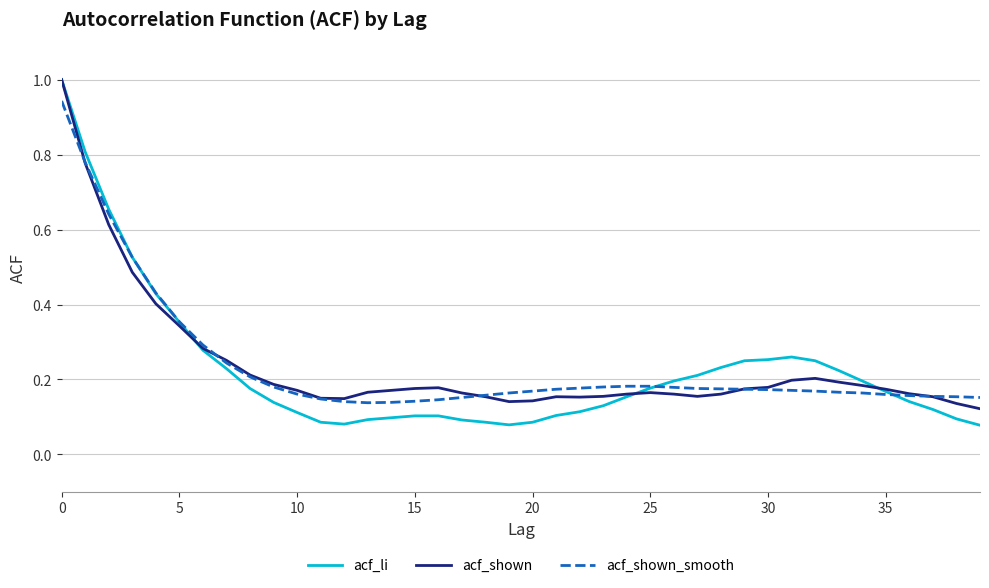

True or false: acf_shown has more than 1 interior local peaks.

True